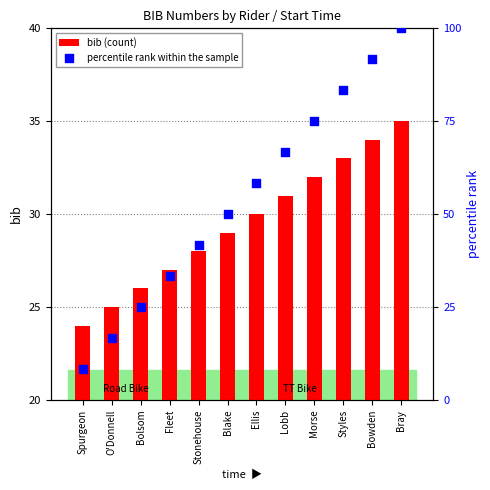

Which series contains the highest Y value?

percentile rank within the sample